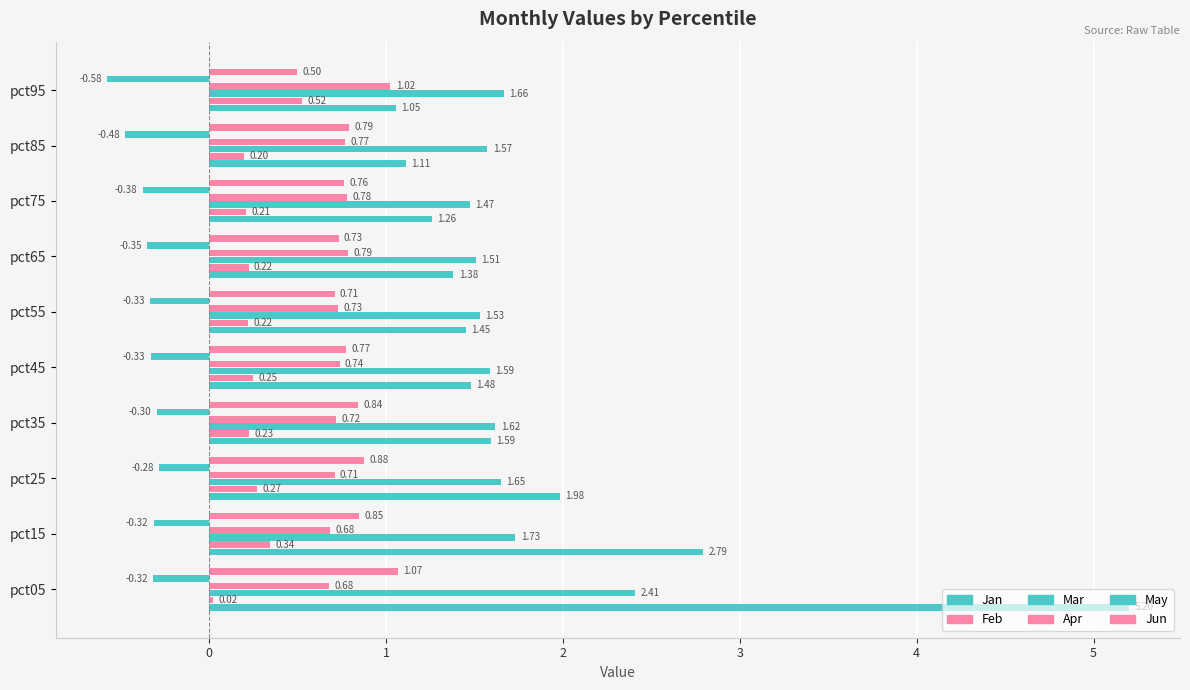

How many categories are shown in the chart?

10